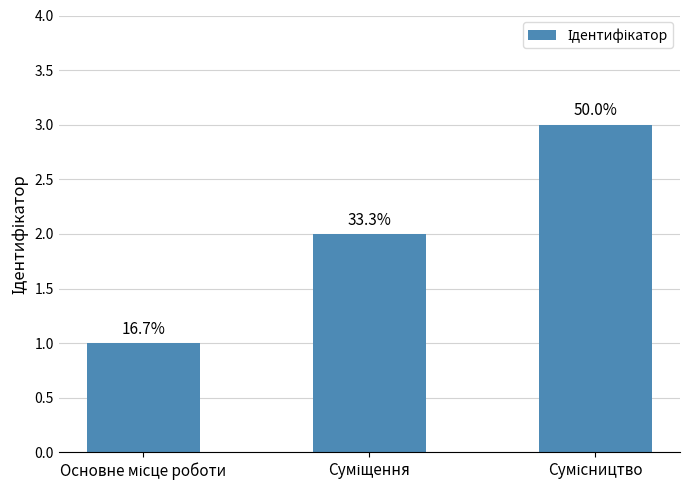

Which label corresponds to the smallest value in the chart?

Основне місце роботи